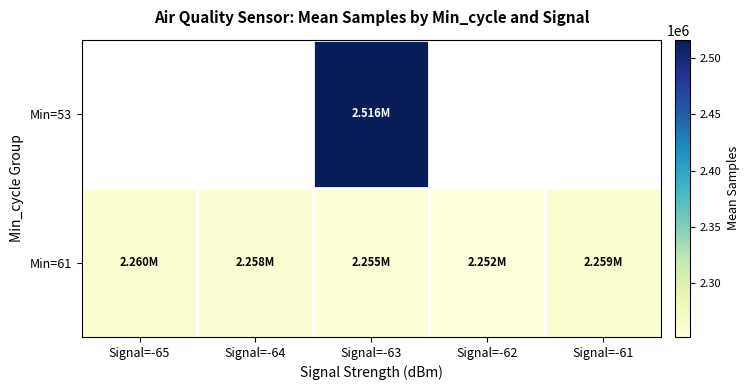

Which series has the widest spread of values?

Min=61